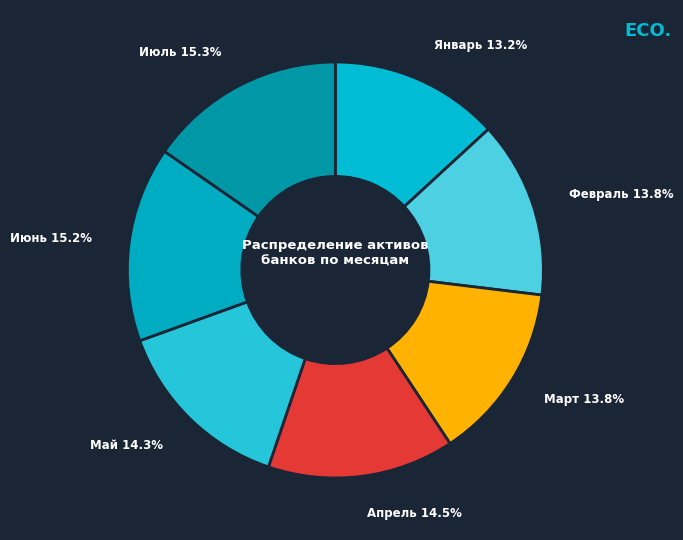

To the nearest percent, what is the average slice percentage?

14%